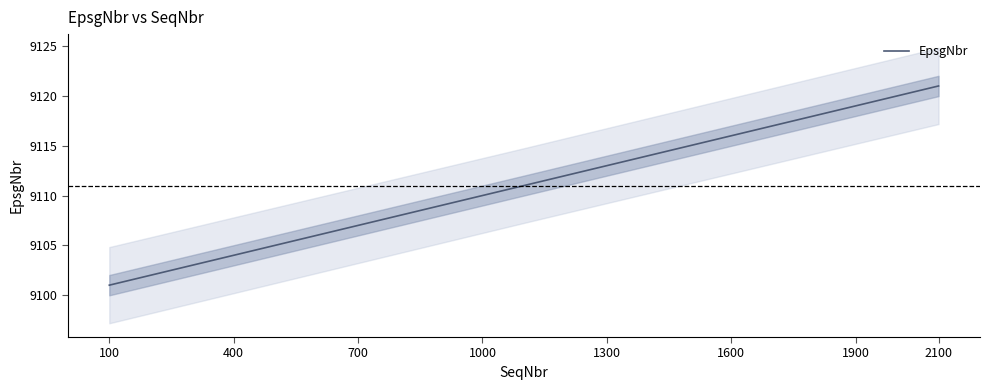

Is it true that EpsgNbr equals 9121 at 2100?

True